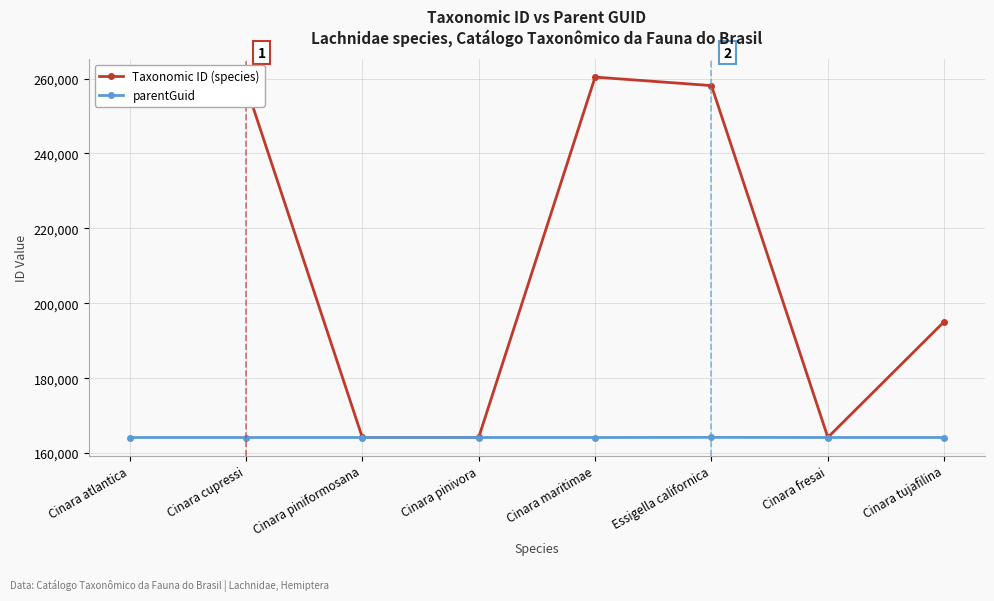

Rank the series by their average value, from lowest to highest.

parentGuid, Taxonomic ID (species)